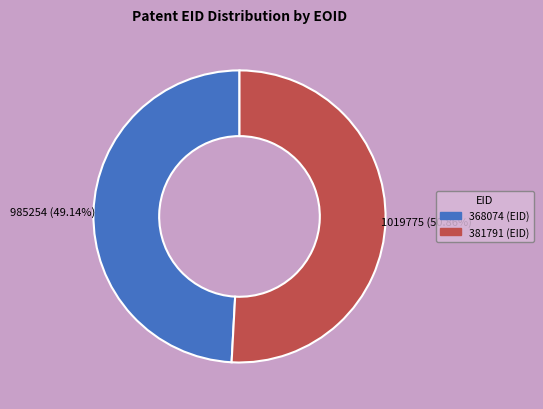

What portion of the pie excludes 381791?

49.1%